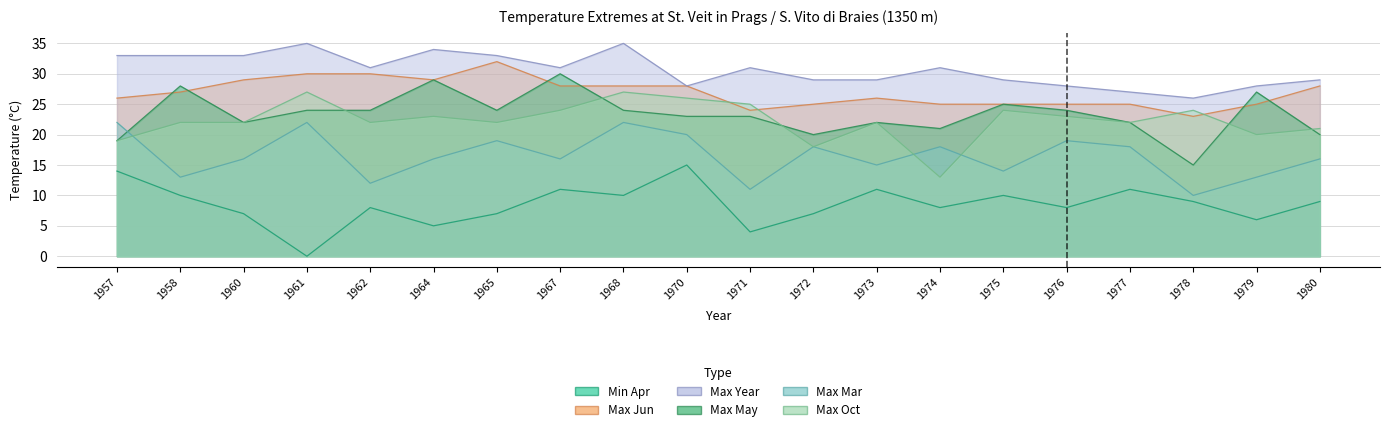

Reading left to right, list all the values displayed in this chart.

Estimate (min Apr): 14	10	7	0	8	5	7	11	10	15	4	7	11	8	10	8	11	9	6	9
Estimate (max JUN): 26	27	29	30	30	29	32	28	28	28	24	25	26	25	25	25	25	23	25	28
Estimate (max ANNO): 33	33	33	35	31	34	33	31	35	28	31	29	29	31	29	28	27	26	28	29
Estimate (max MAI): 19	28	22	24	24	29	24	30	24	23	23	20	22	21	25	24	22	15	27	20
Estimate (max MAR): 22	13	16	22	12	16	19	16	22	20	11	18	15	18	14	19	18	10	13	16
Estimate (max OKT): 19	22	22	27	22	23	22	24	27	26	25	18	22	13	24	23	22	24	20	21